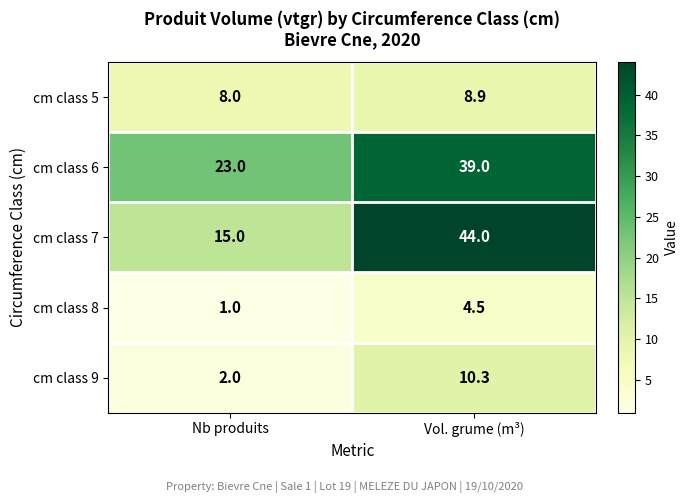

At which category is the sum across all series the highest?

Vol. grume (m³)